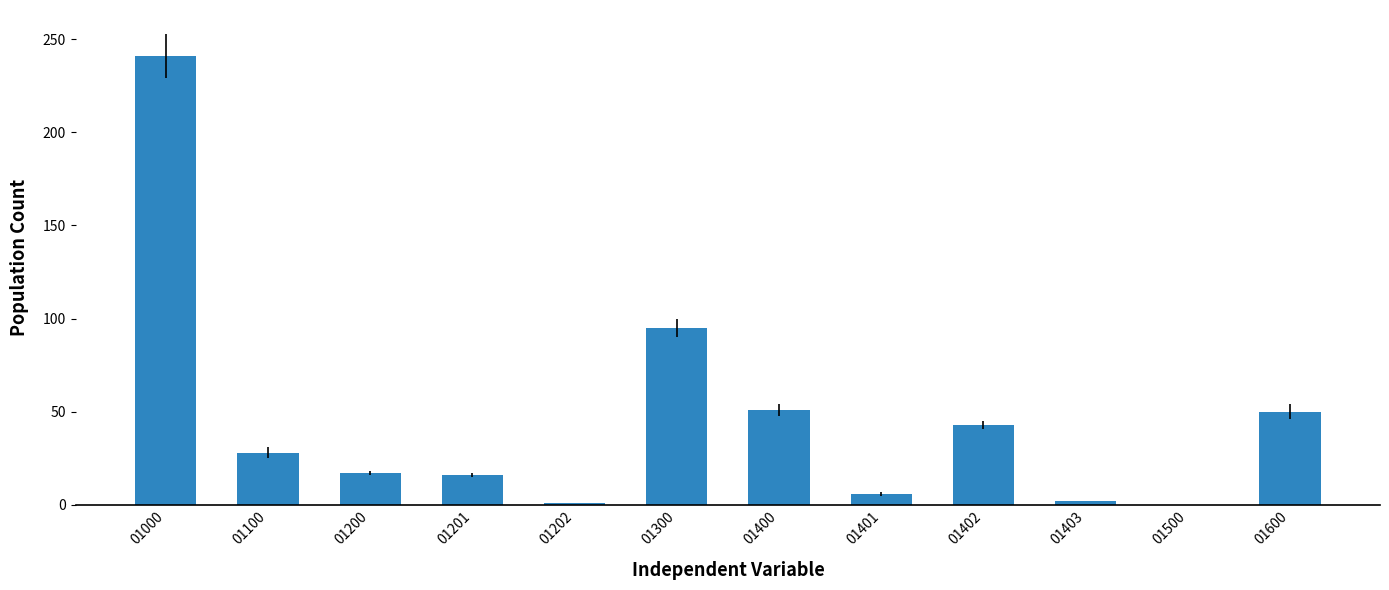

At which label is the value closest to 120?

01300